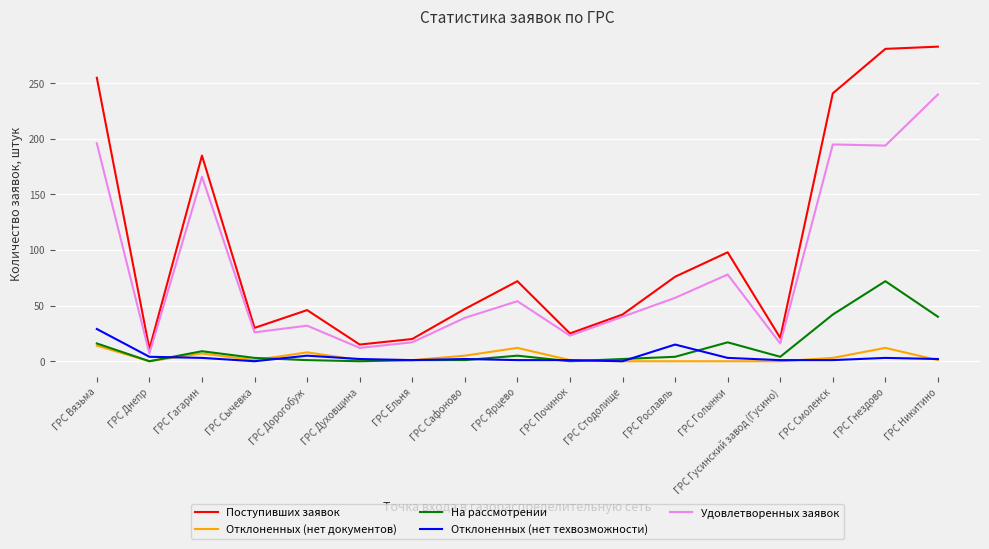

Is it true that Поступивших заявок equals 20 at ГРС Сычевка?

False